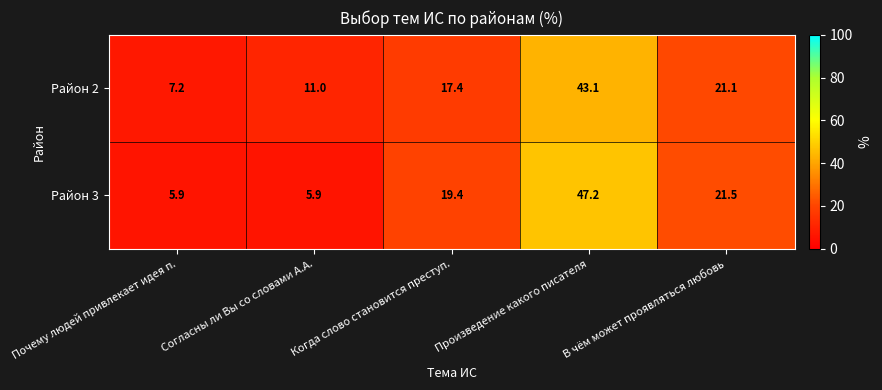

At which category does the chart reach its peak across all series?

Произведение какого писателя